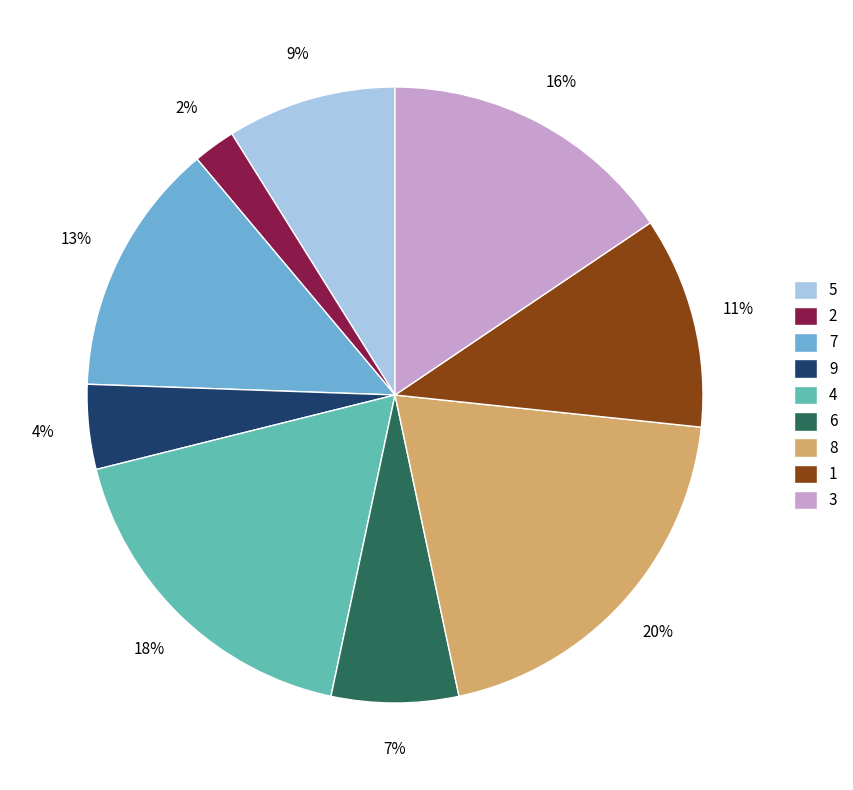

Is 8 the majority of the pie?

No